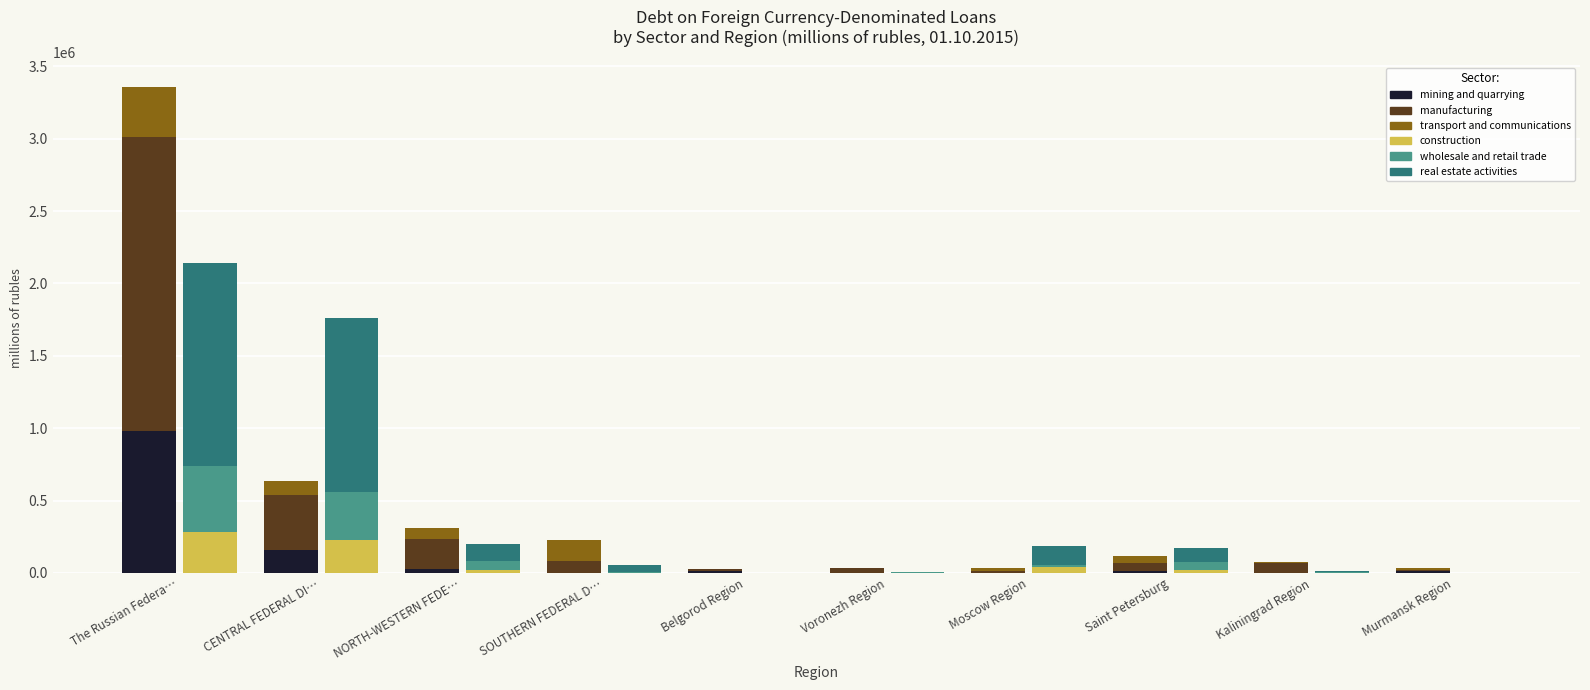

What are all the series names shown in the legend?

mining and quarrying, manufacturing, transport and communications, construction, wholesale and retail trade, real estate activities